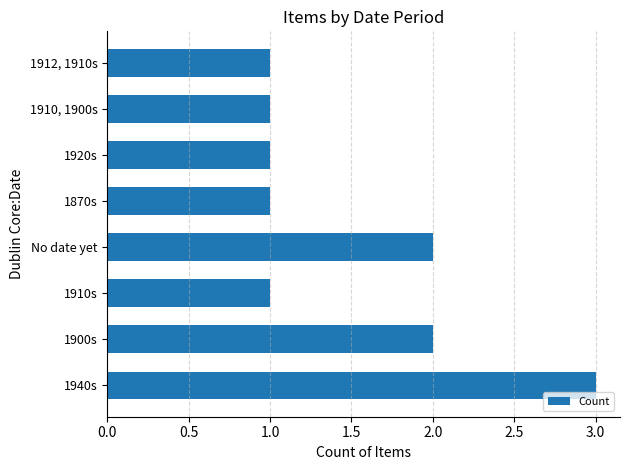

What is the sum of all values?

12